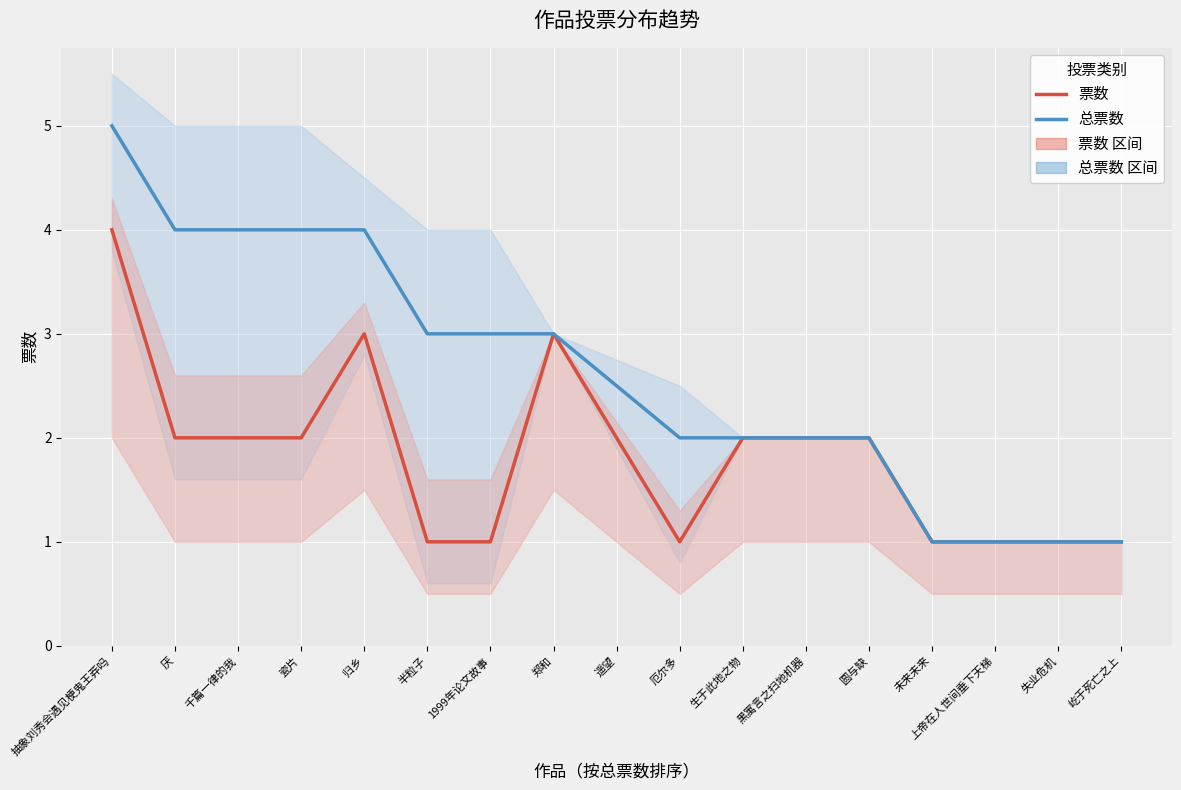

Rank the categories by 票数 value from lowest to highest.

半粒子, 1999年论文故事, 厄尔多, 未来未来, 上帝在人世间垂下天梯, 失业危机, 屹于死亡之上, 厌, 千篇一律的我, 瓷片, 遥望, 生于此地之物, 黑寓言之扫地机器, 圆与缺, 归乡, 郑和, 抽象刘秀会遇见梗鬼王莽吗